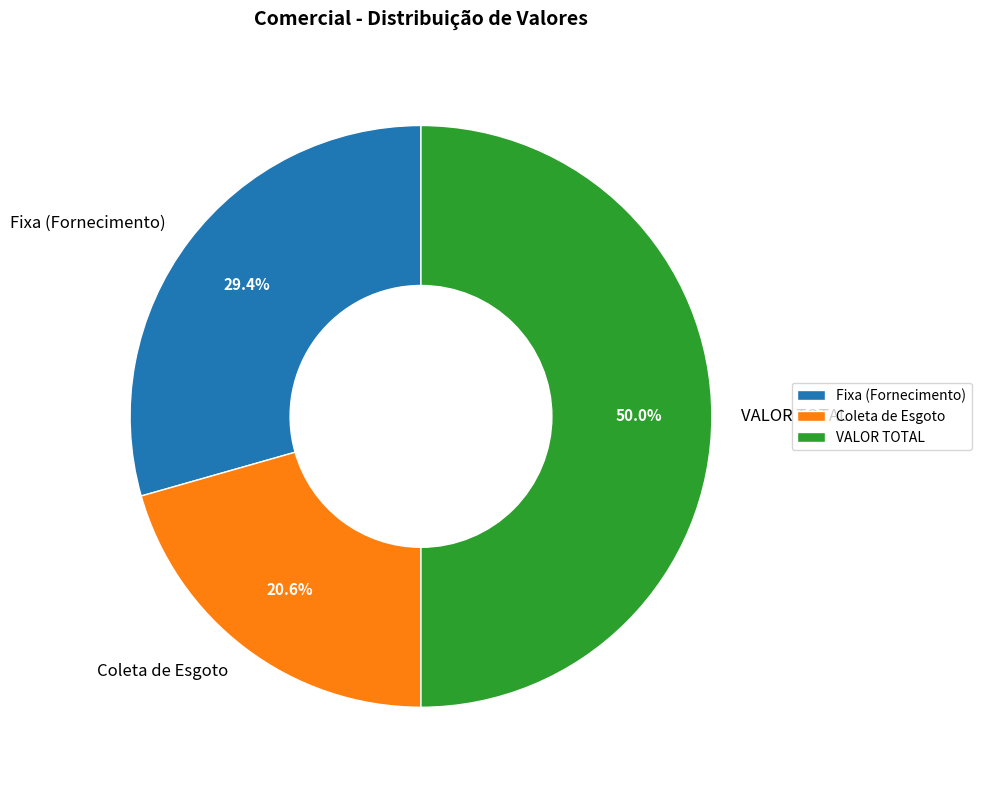

The Coleta de Esgoto slice represents 21% of the pie. True or false?

True